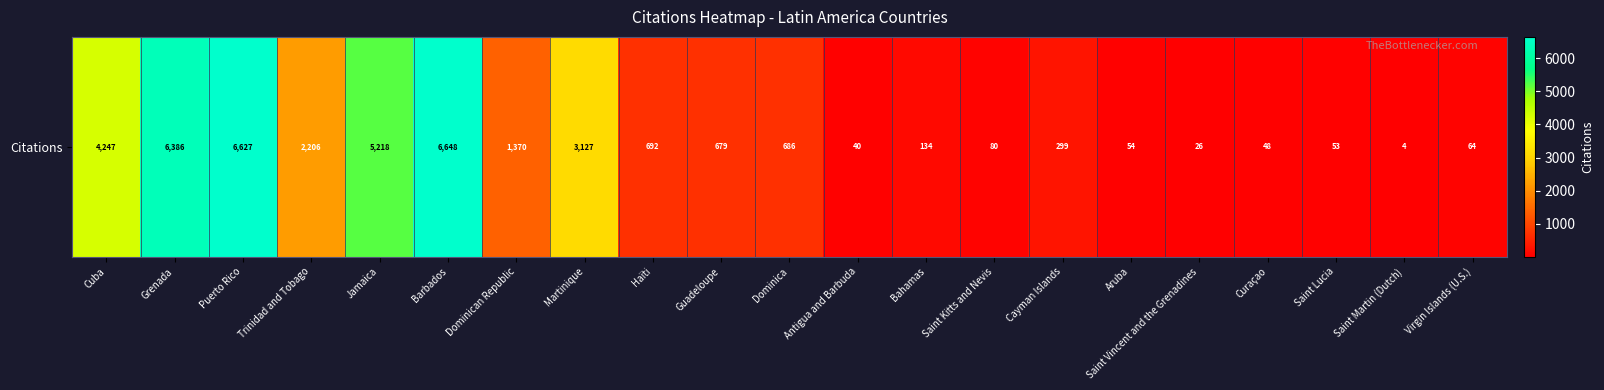

What is the difference between the second highest and minimum values?

6623